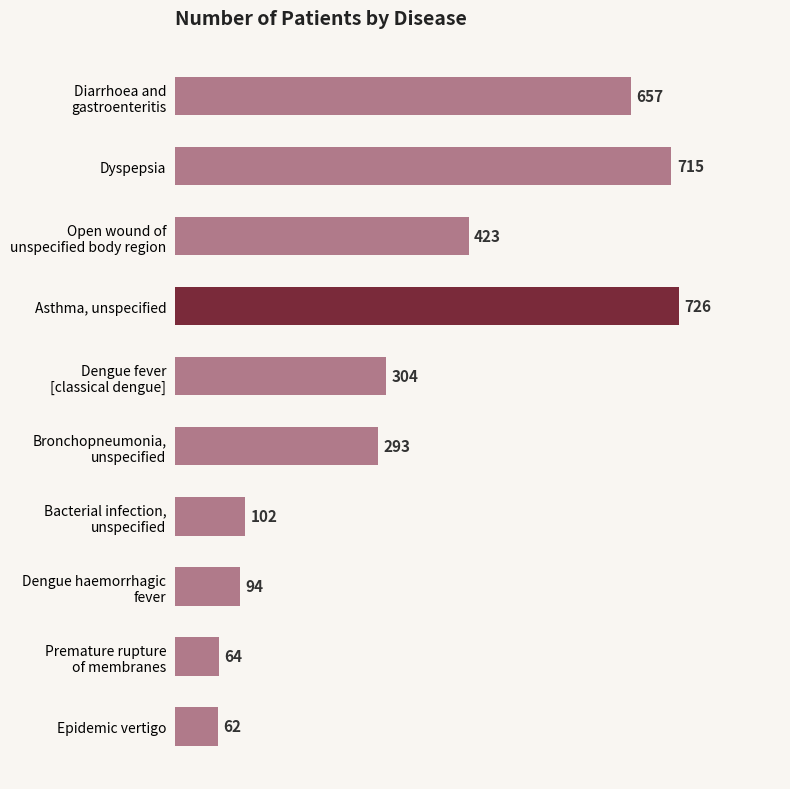

Reading bottom to top, what are all the values shown in this chart?

62	64	94	102	293	304	726	423	715	657